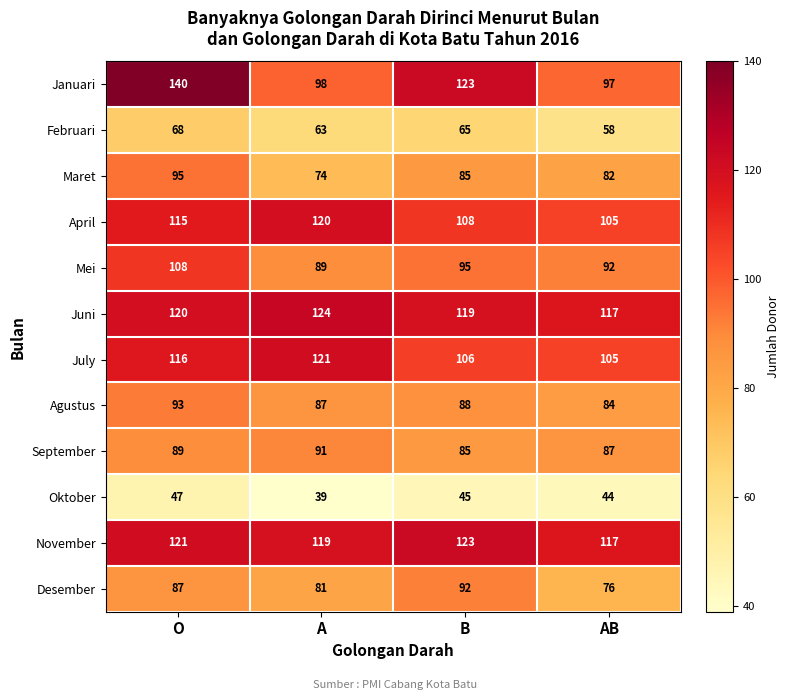

What is the difference between the maximum and minimum values in the November series?

6